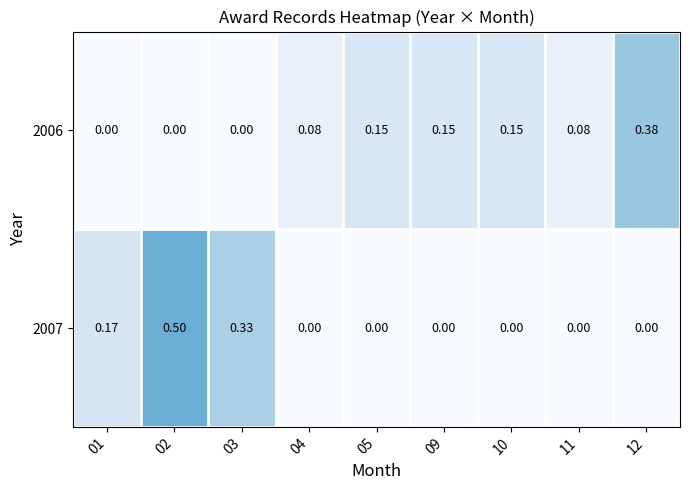

What is the greatest value displayed?

0.5